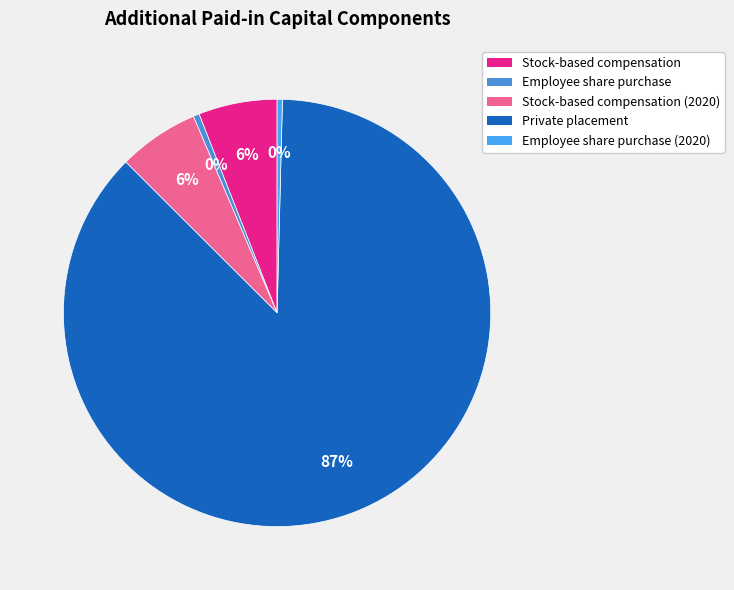

Rank the categories by value from highest to lowest.

Private placement, Stock-based compensation (2020), Stock-based compensation, Employee share purchase, Employee share purchase (2020)